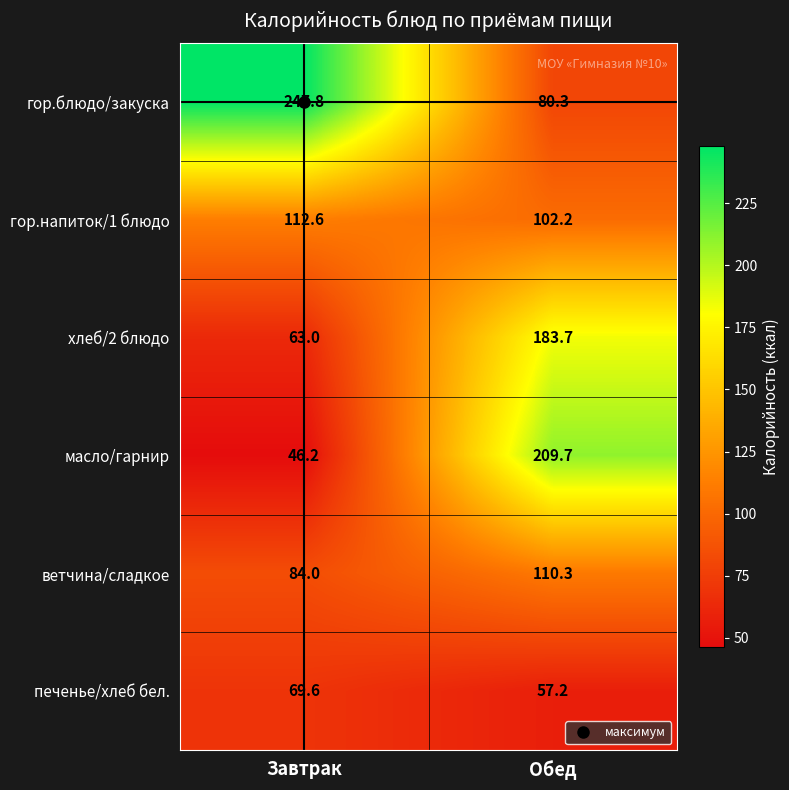

True or false: ветчина/сладкое has a value of 84.0 at Завтрак.

True